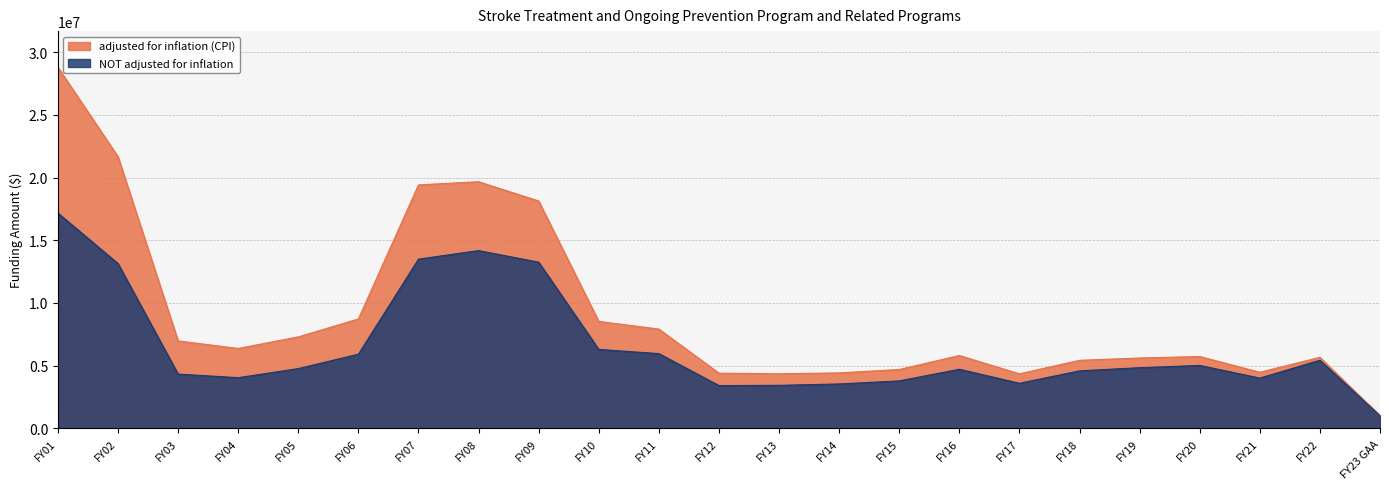

At which category does NOT adjusted for inflation reach its first local valley?

FY04